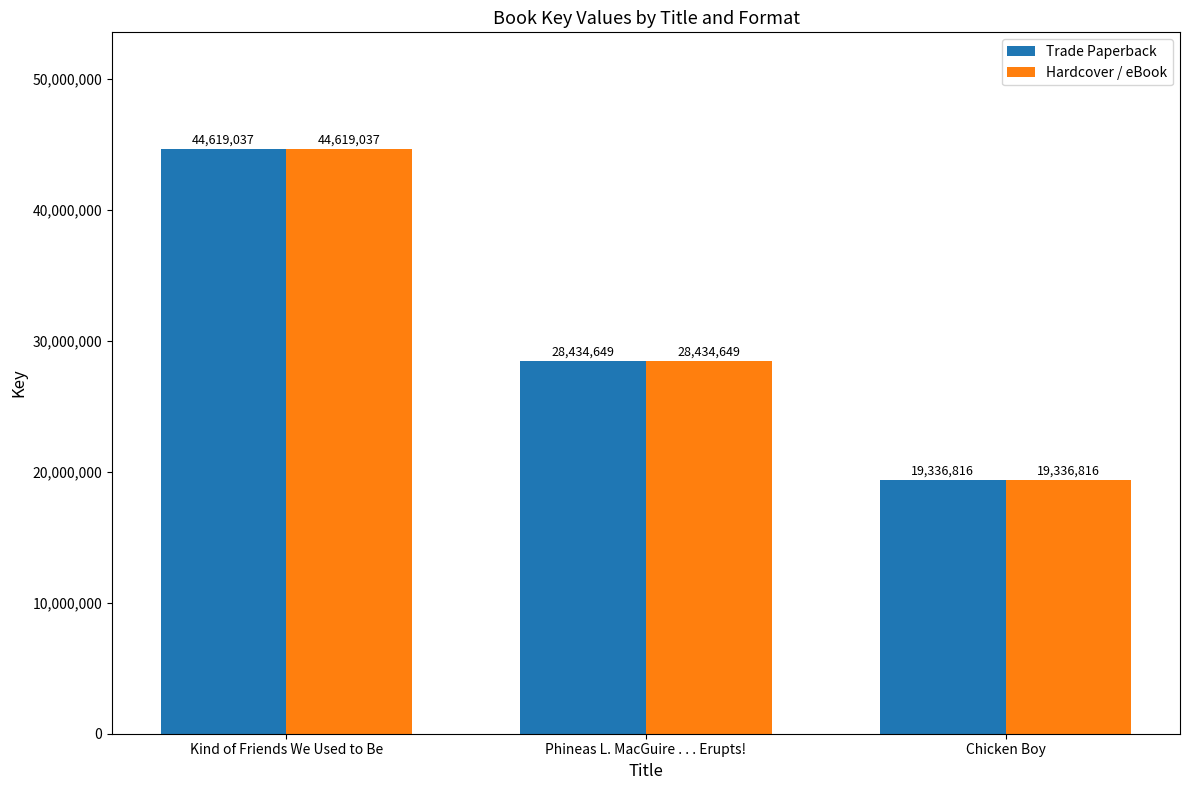

What are all the series names shown in the legend?

Trade Paperback, Hardcover / eBook